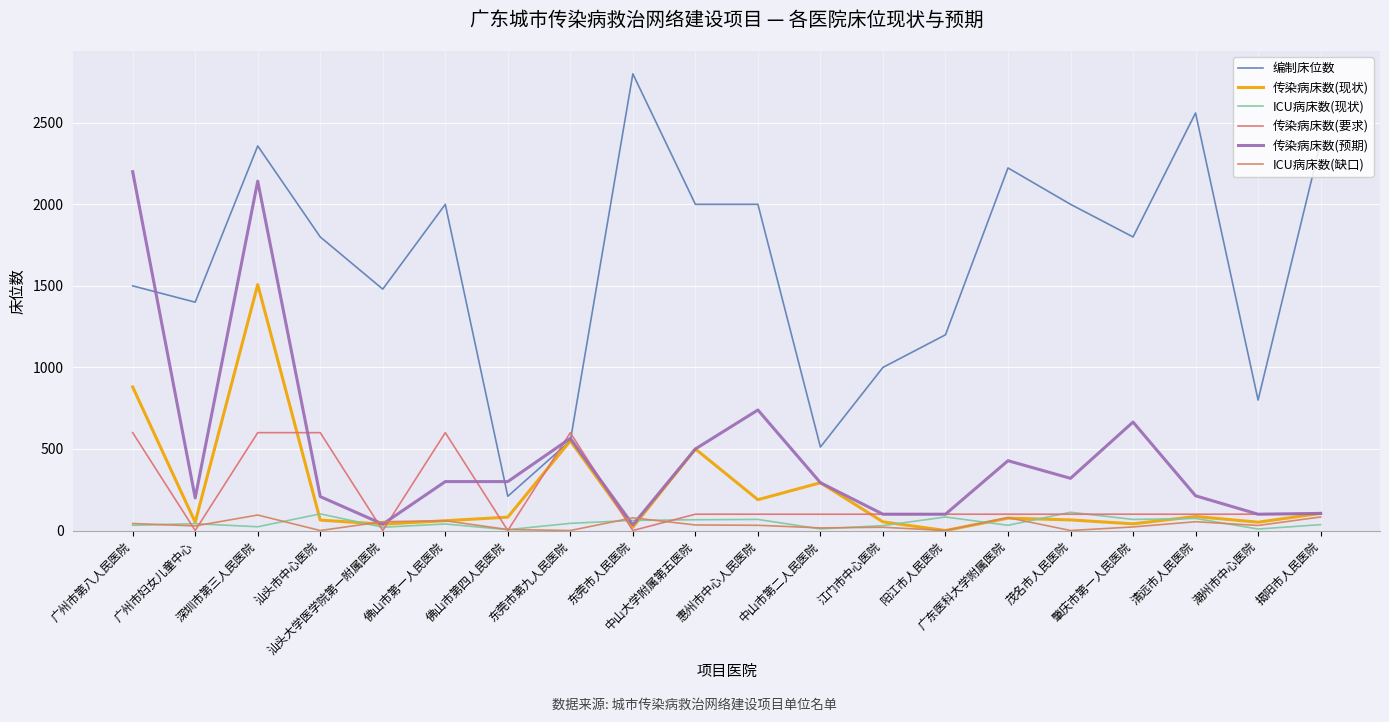

Which series has the largest total across all categories?

编制床位数